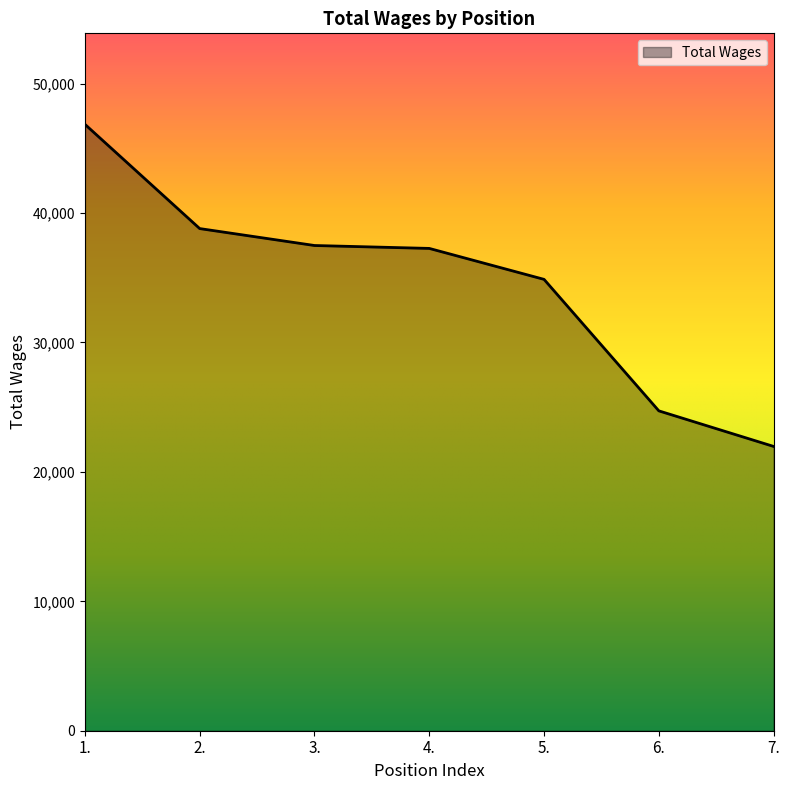

Count the number of data series in this chart.

1